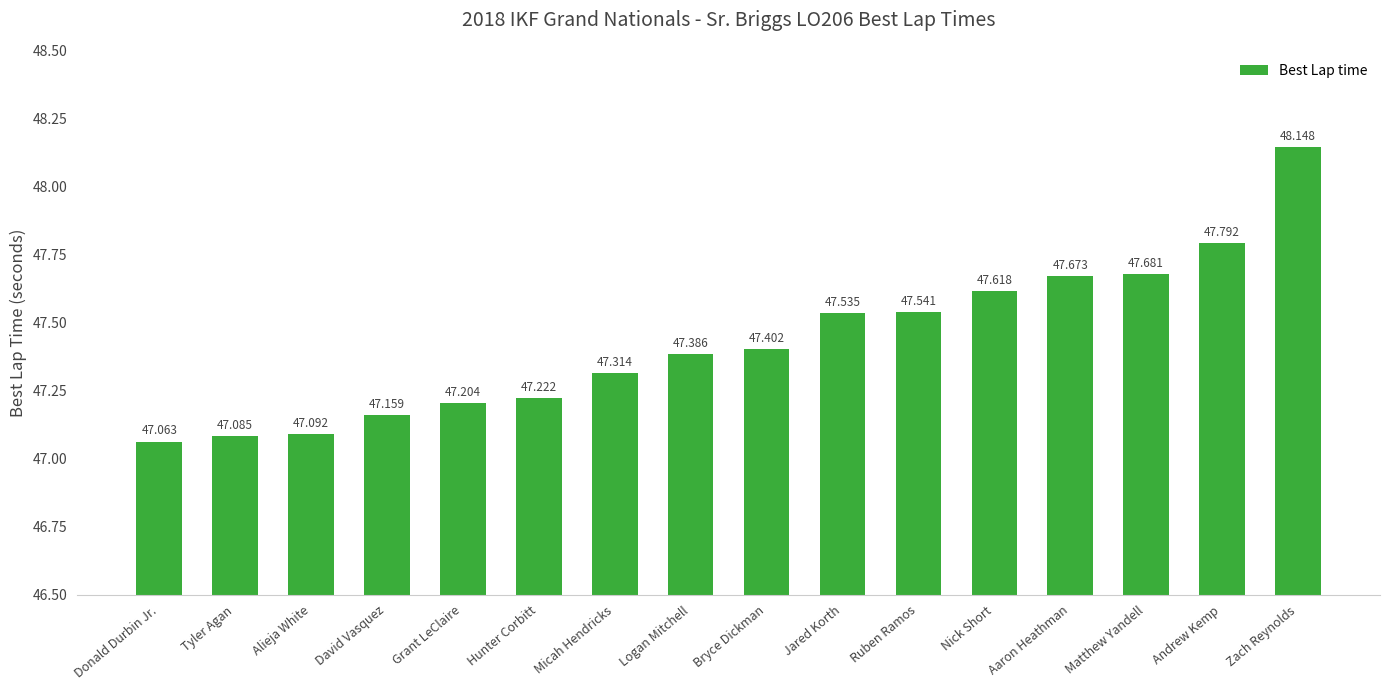

Is it true that the value at Zach Reynolds is 69.0?

False